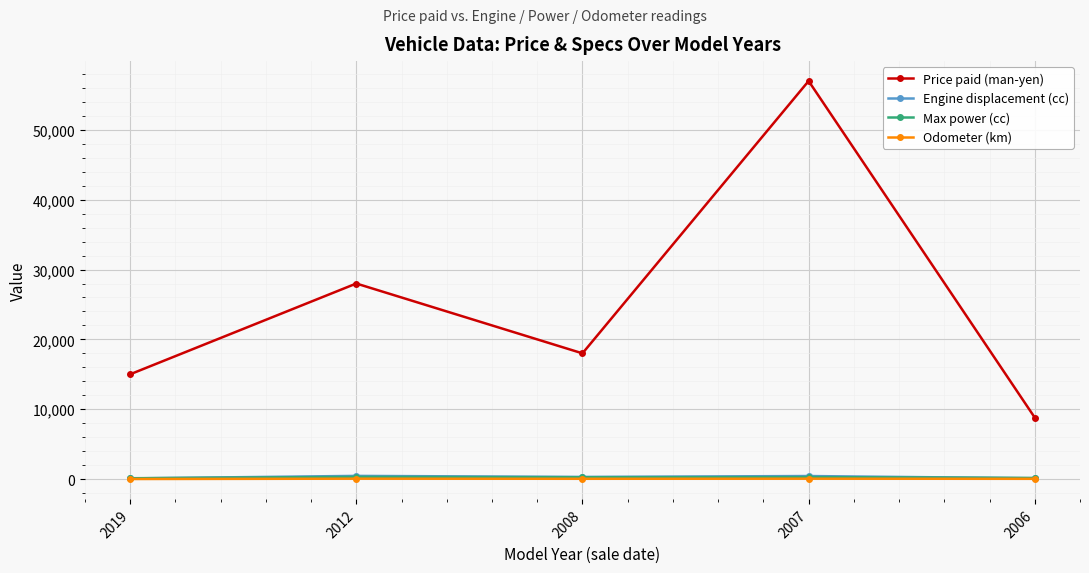

True or false: Engine displacement (cc) and Price paid (man-yen) cross at least once.

False